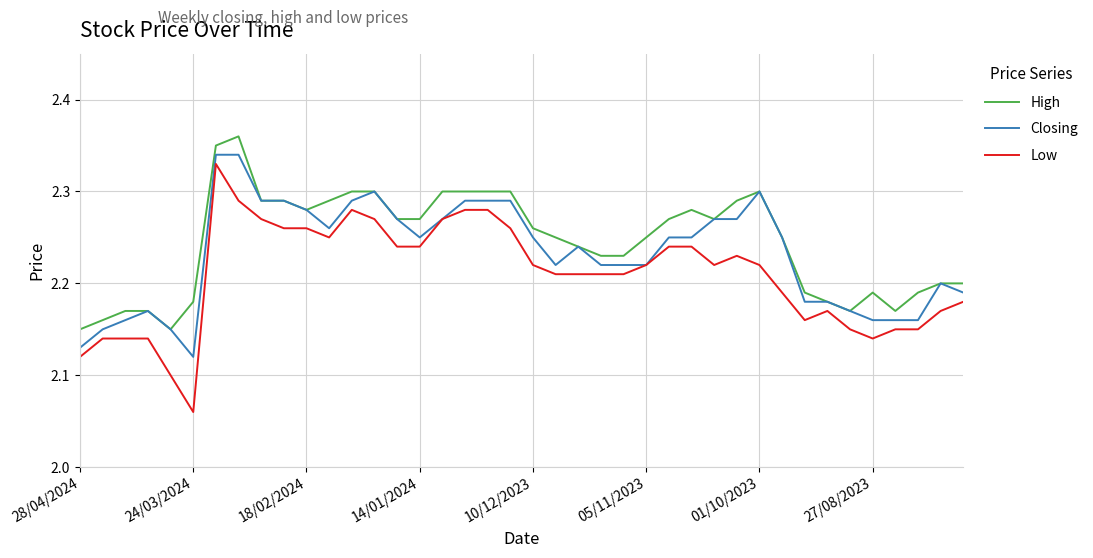

How many lines are shown in the chart?

3